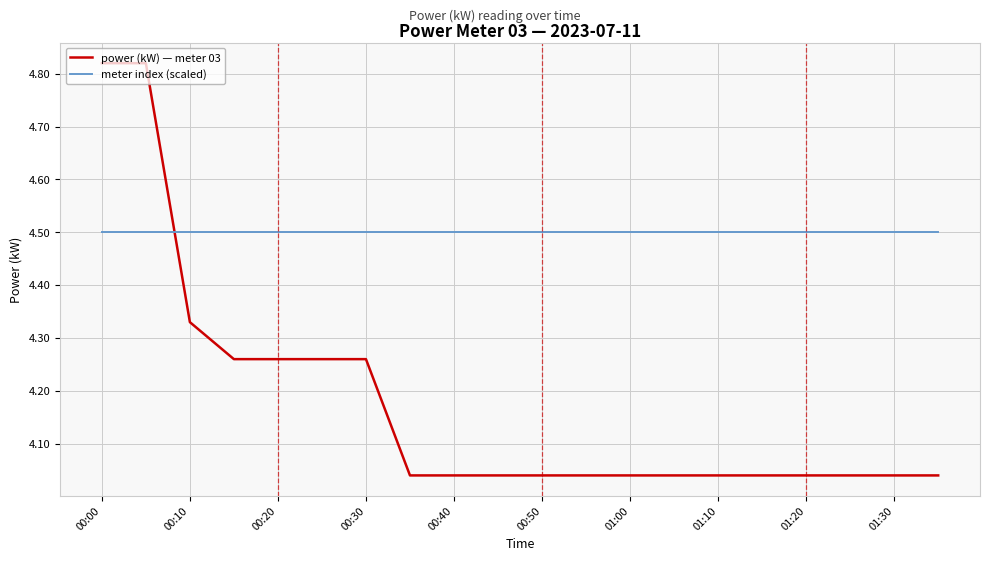

Does the chart have visible grid lines?

Yes